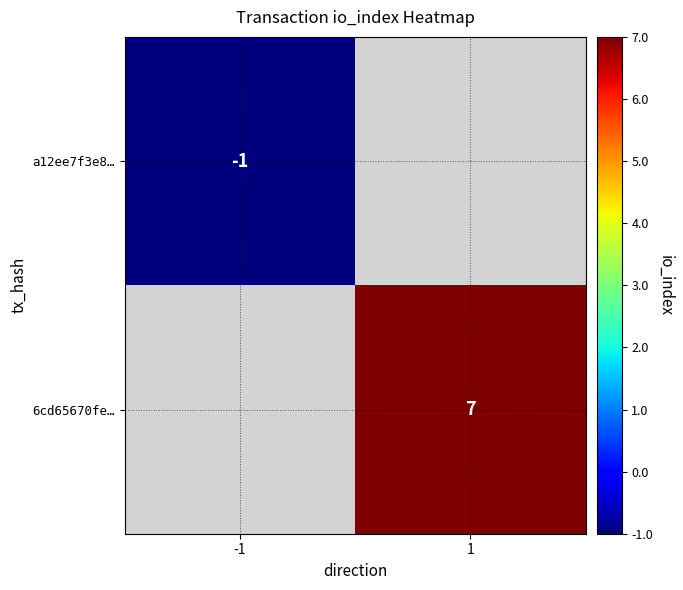

Is it true that a12ee7f3e8… equals -1 at -1?

True